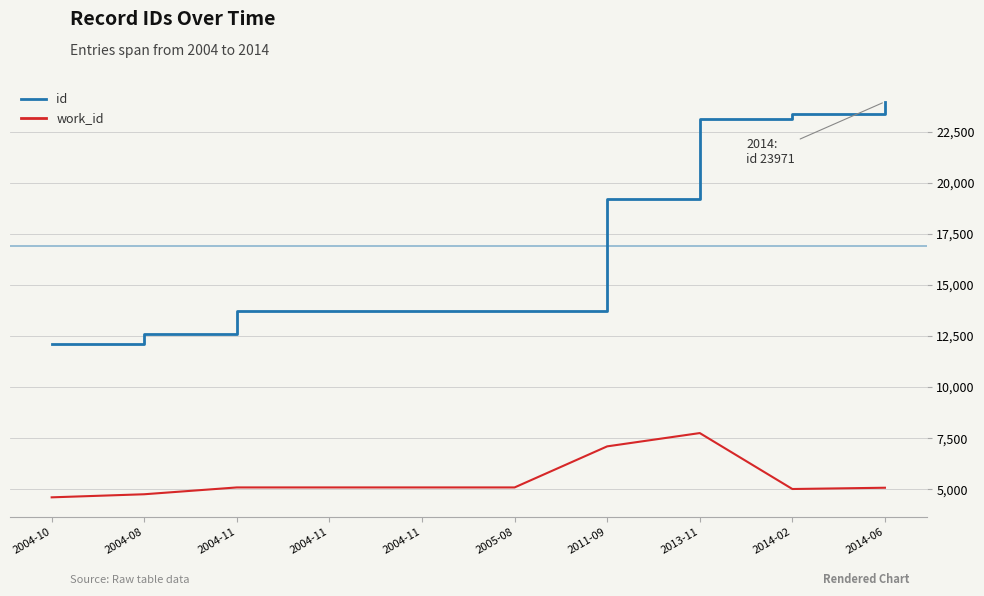

Is it true that work_id equals 7828 at 2004-10?

False